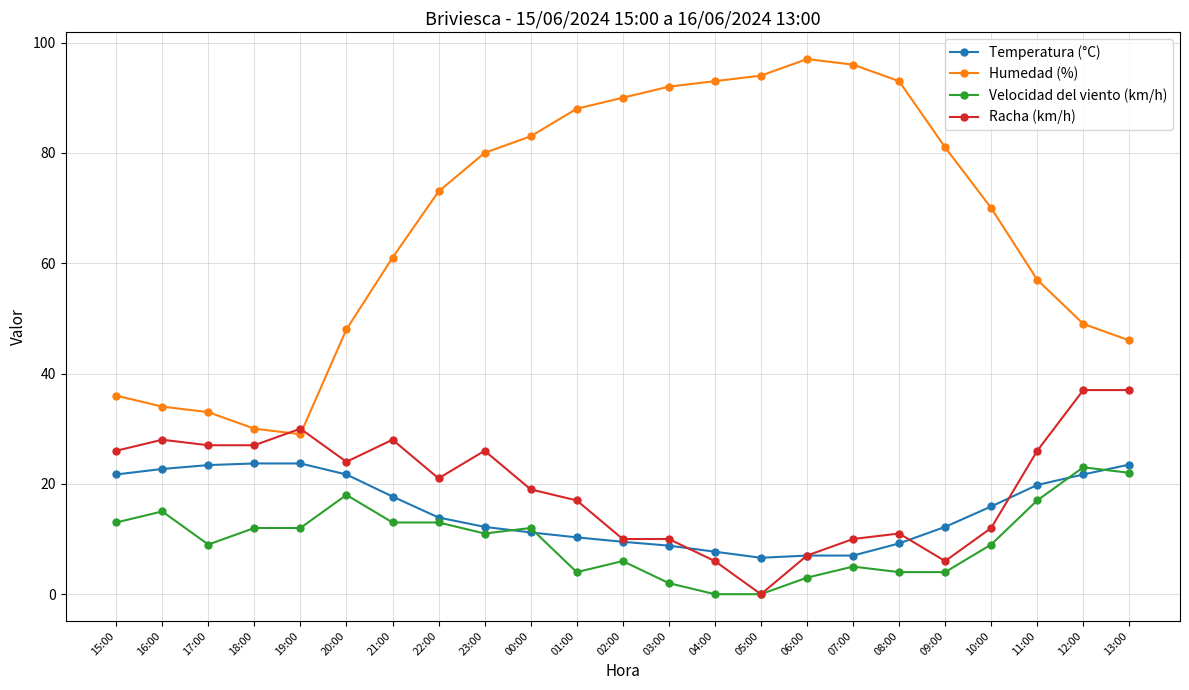

What is the spread (max minus min) of values at 02:00?

84.0